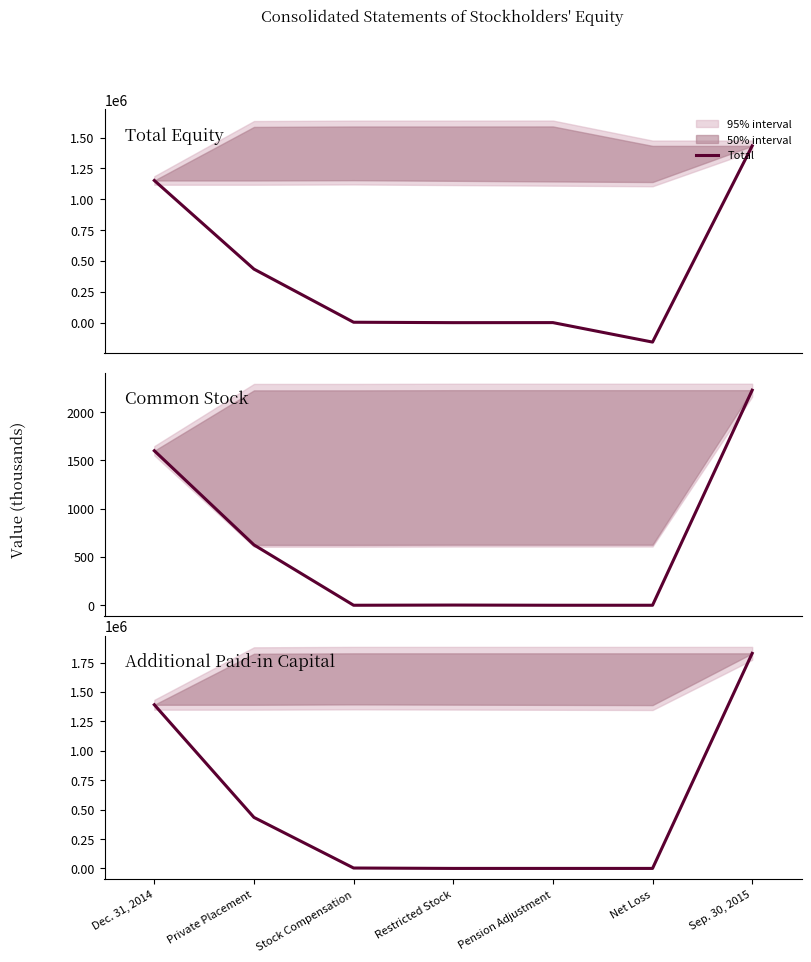

Which series has the widest spread of values?

Additional Paid-in Capital